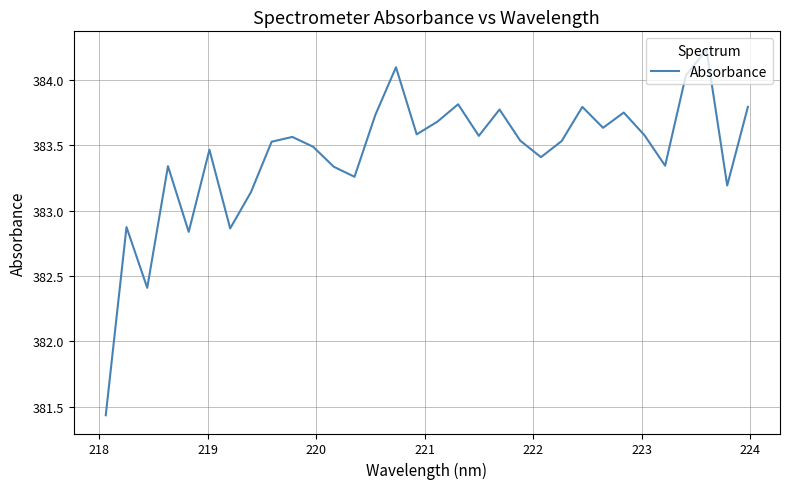

What is the difference between the maximum and minimum values?

2.8